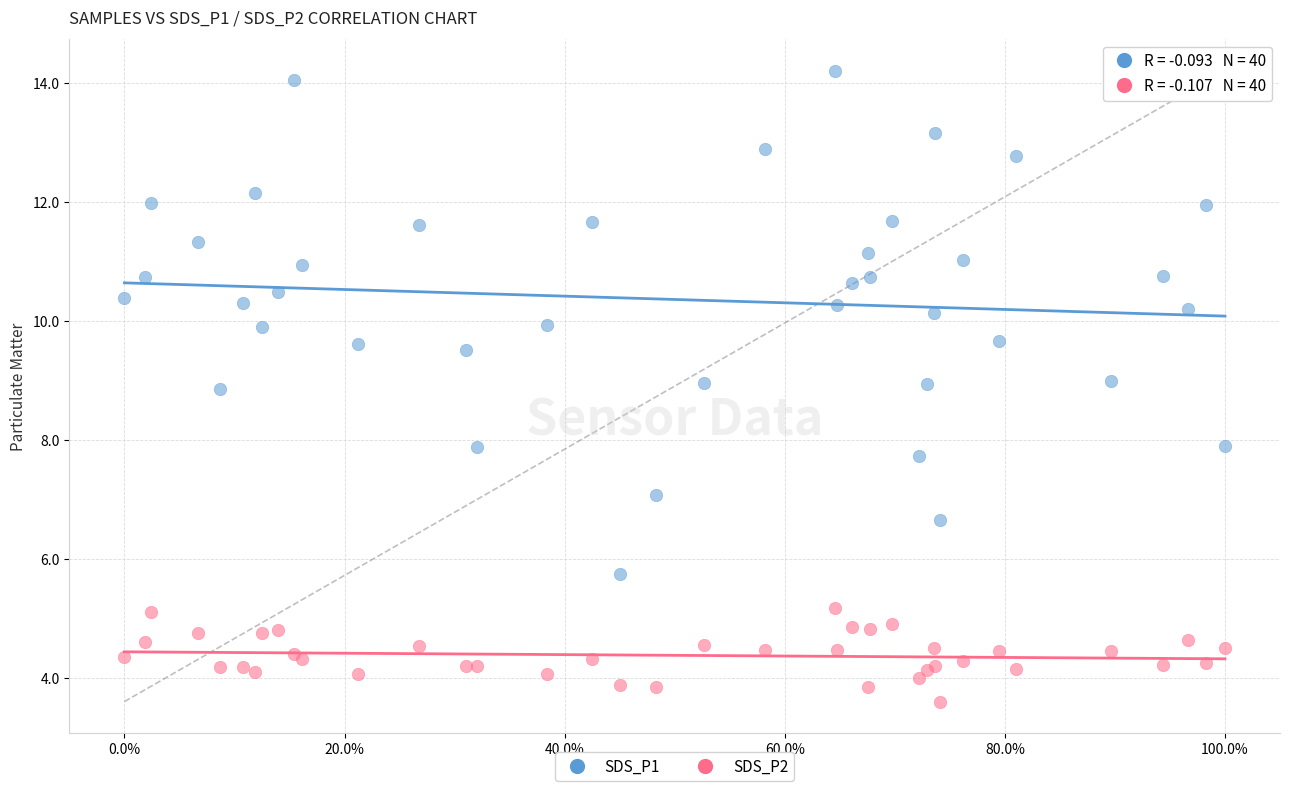

Which series reaches the minimum Y coordinate?

SDS_P2